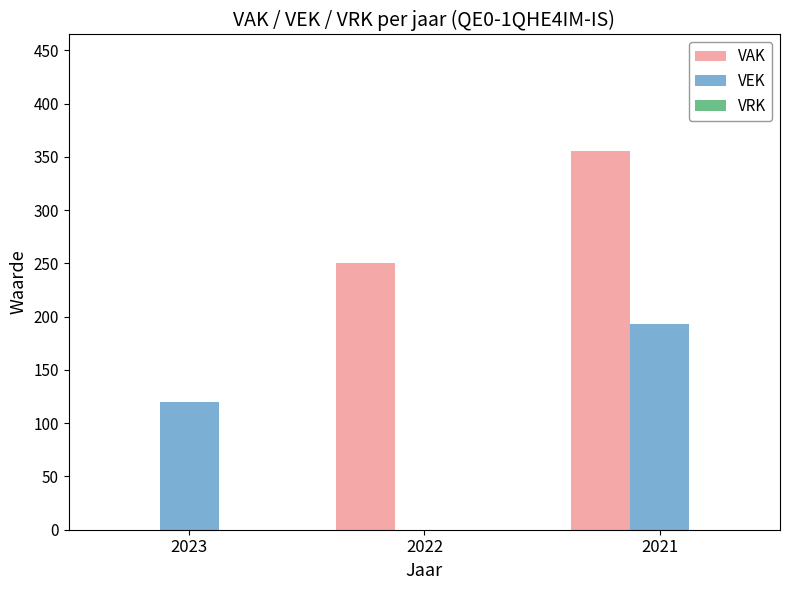

Where is VEK nearest to the value 96?

2023